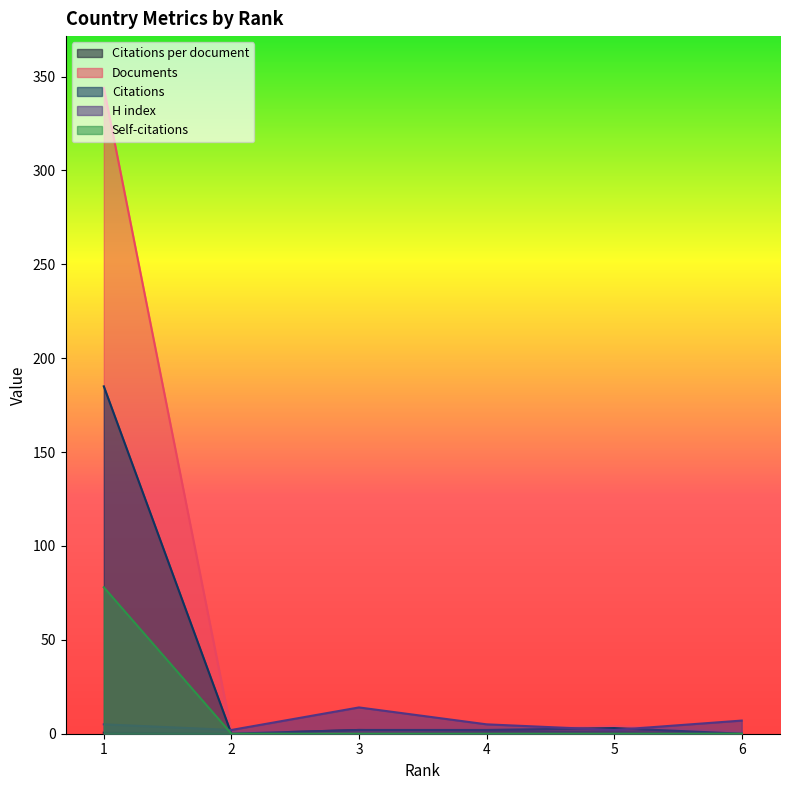

At which category does Documents reach its first local peak?

5